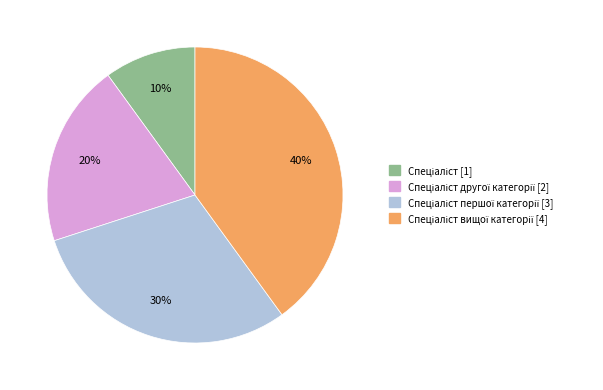

Is there a majority slice in this chart?

No